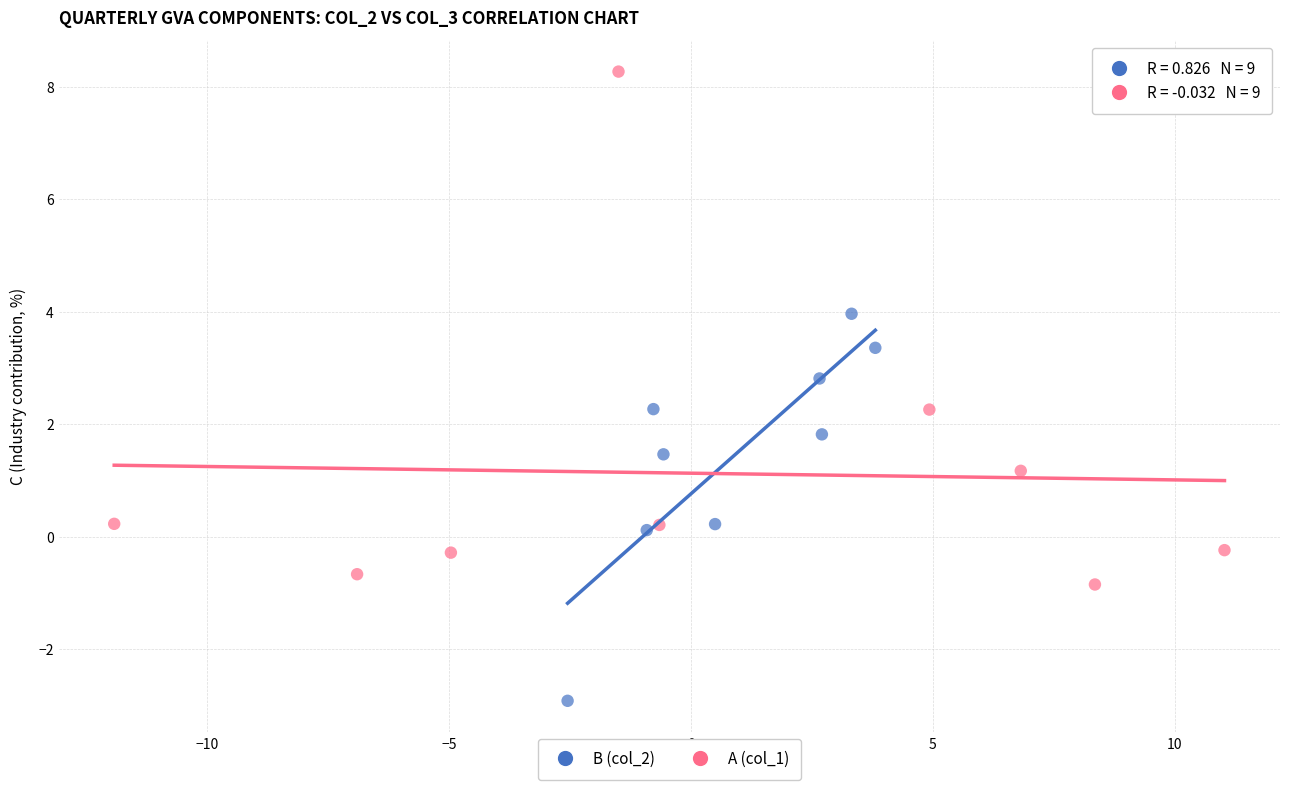

Which series has the widest spread of Y values?

A (col_1)